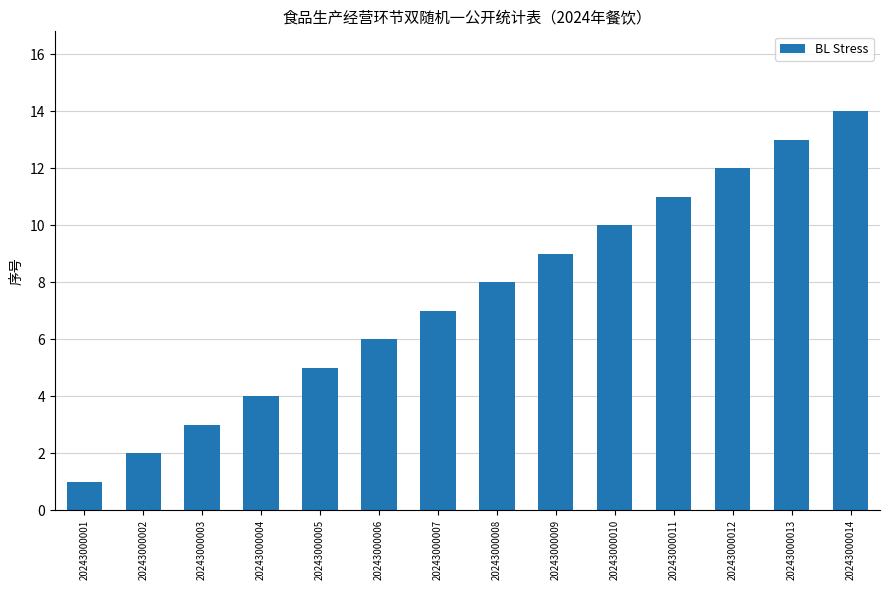

What is the sum of the values at 20243000007 and 20243000012?

19